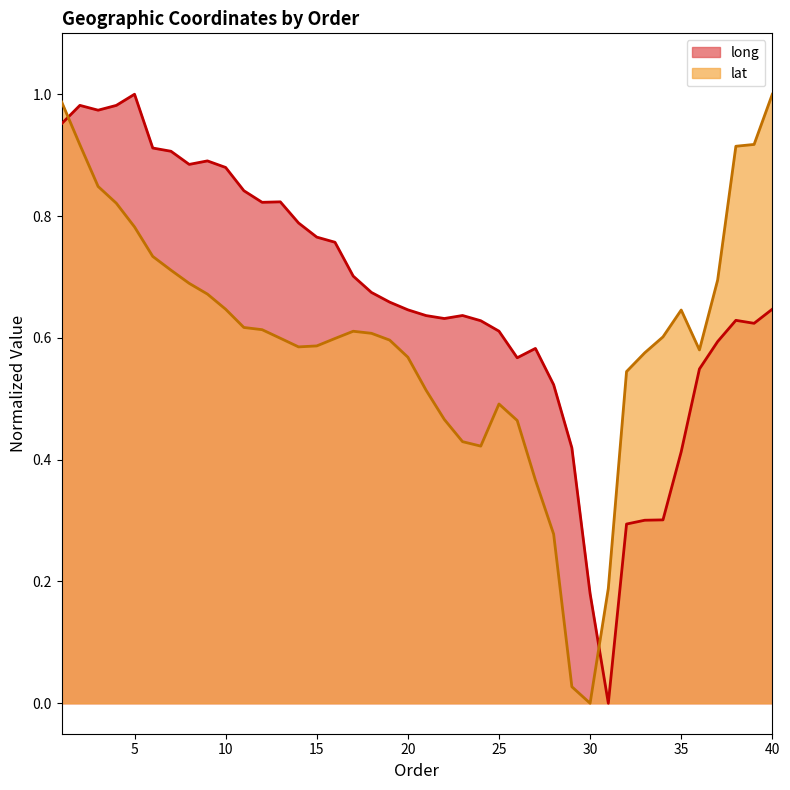

Is it true that long equals 1.0 at 4?

True